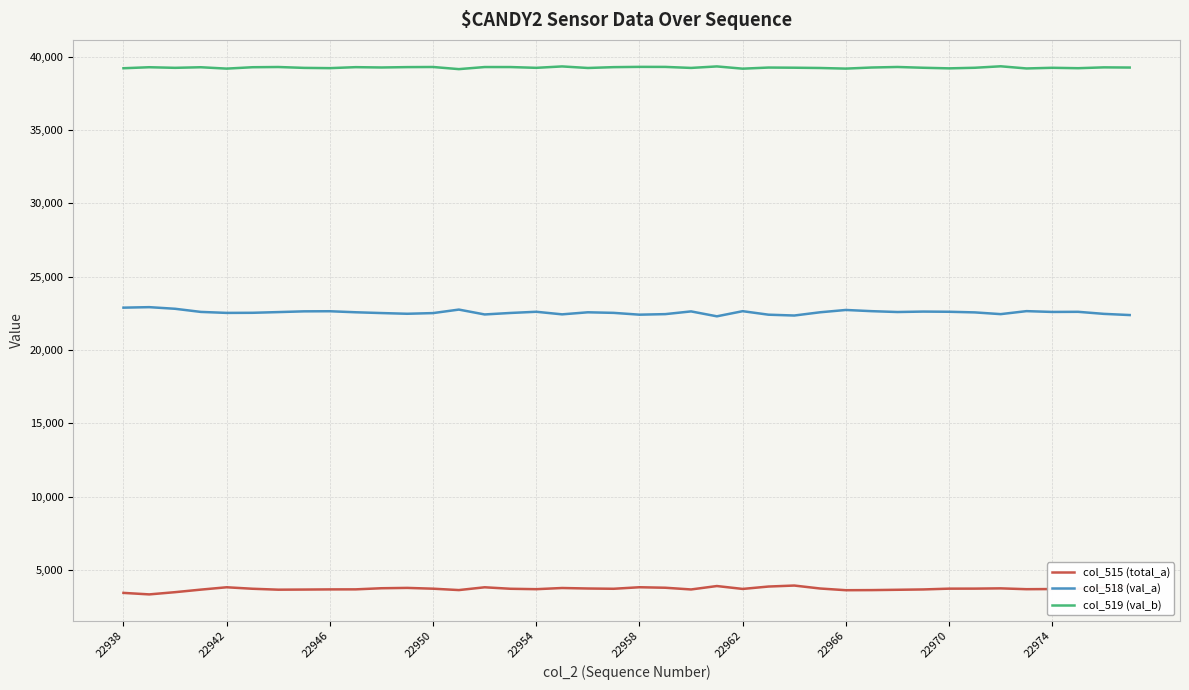

True or false: col_518 (val_a) and col_519 (val_b) cross at least once.

False